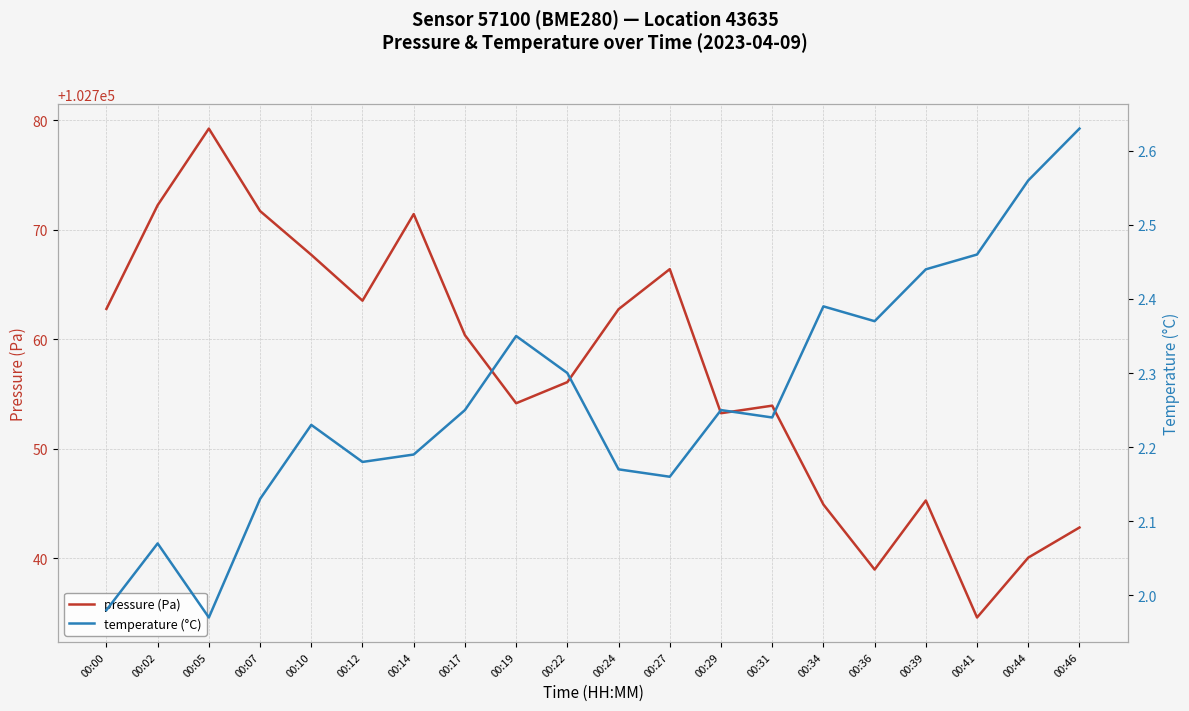

Where does the temperature (°C) series first go above 2?

00:02